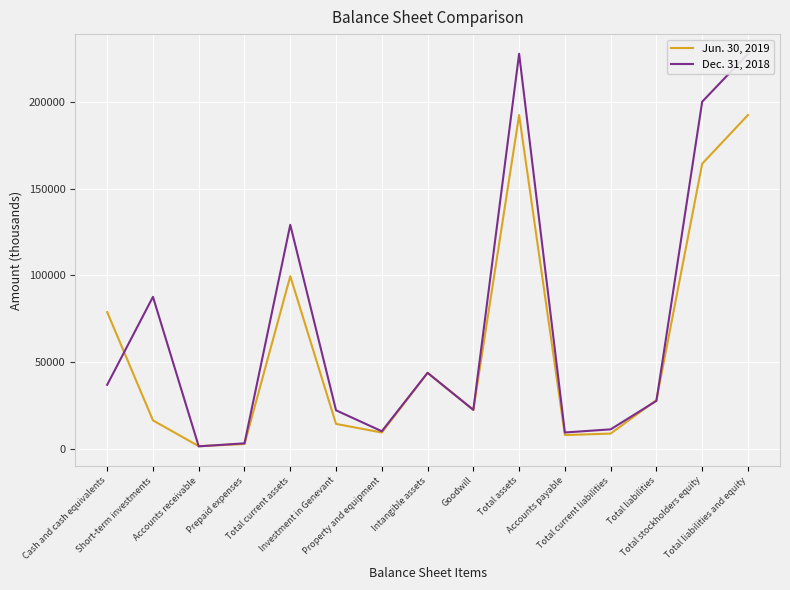

Is it true that Jun. 30, 2019 equals 78872 at Cash and cash equivalents?

True